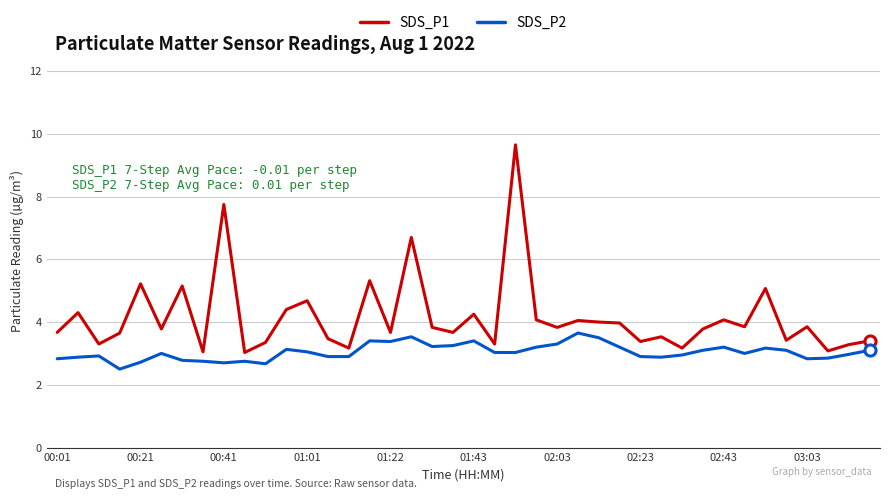

What is the greatest value displayed?

9.7